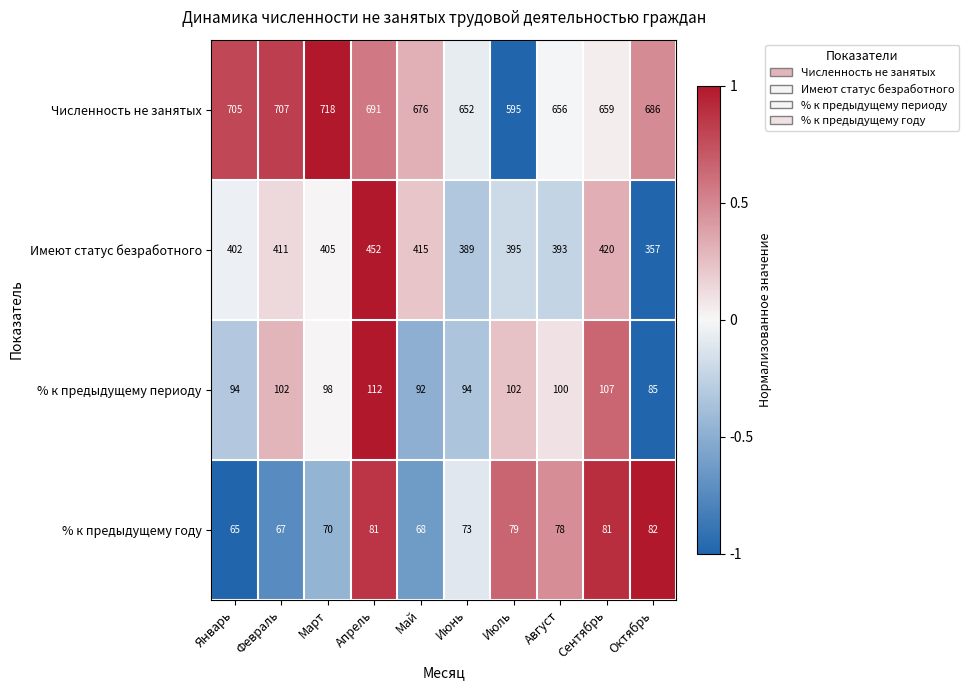

At which category does the chart reach its minimum across all series?

Январь